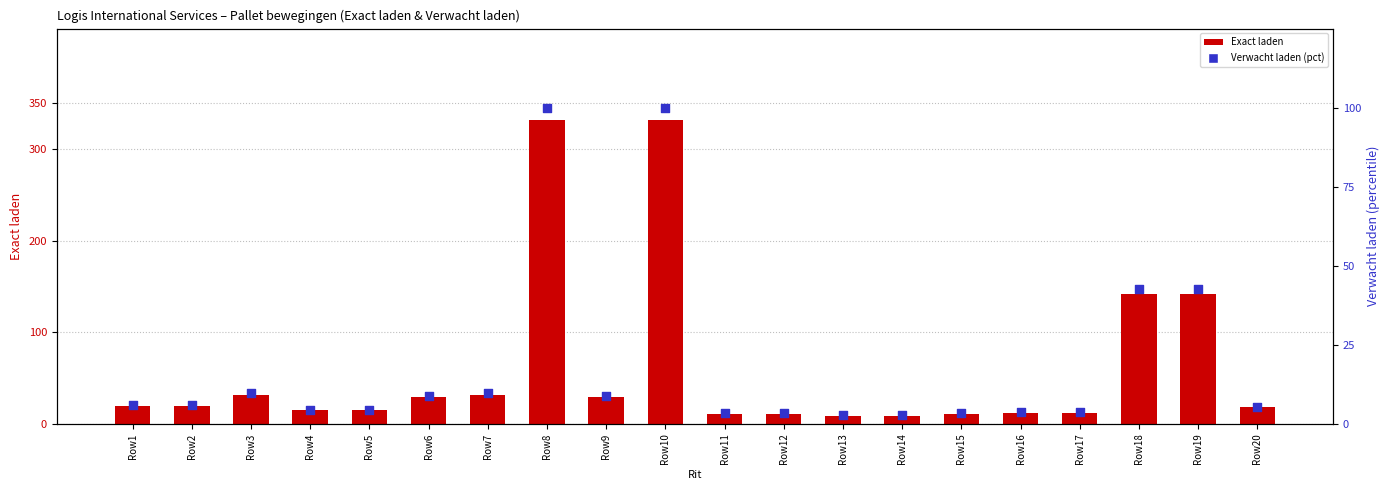

Is the value of Exact laden at Row6 greater than the value of Verwacht laden % at Row7?

Yes